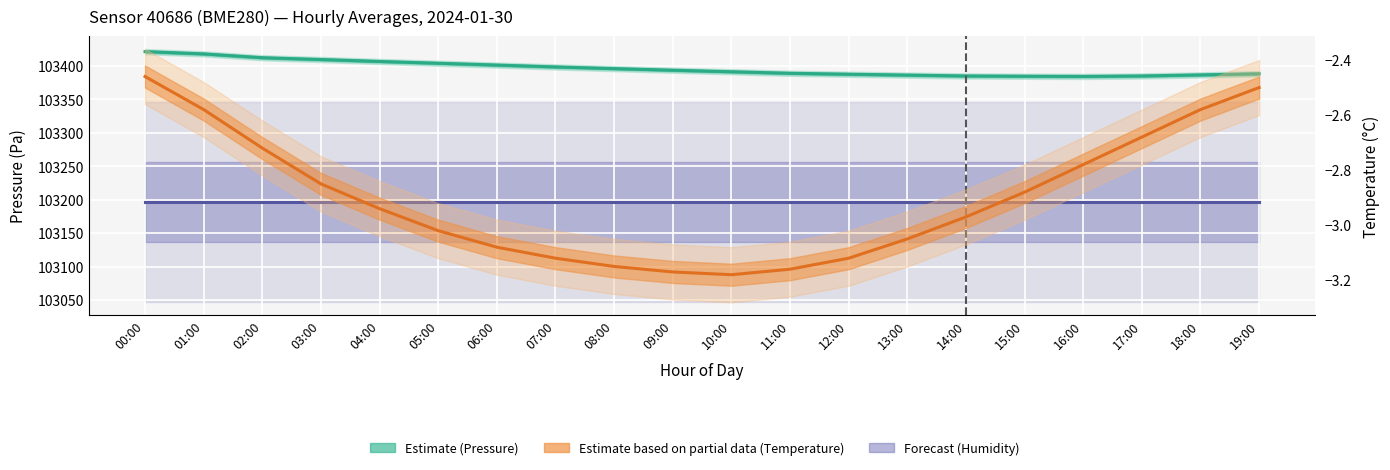

What is the value of the Temperature (°C) — Partial Estimate point at the 20th from the left?

-2.5